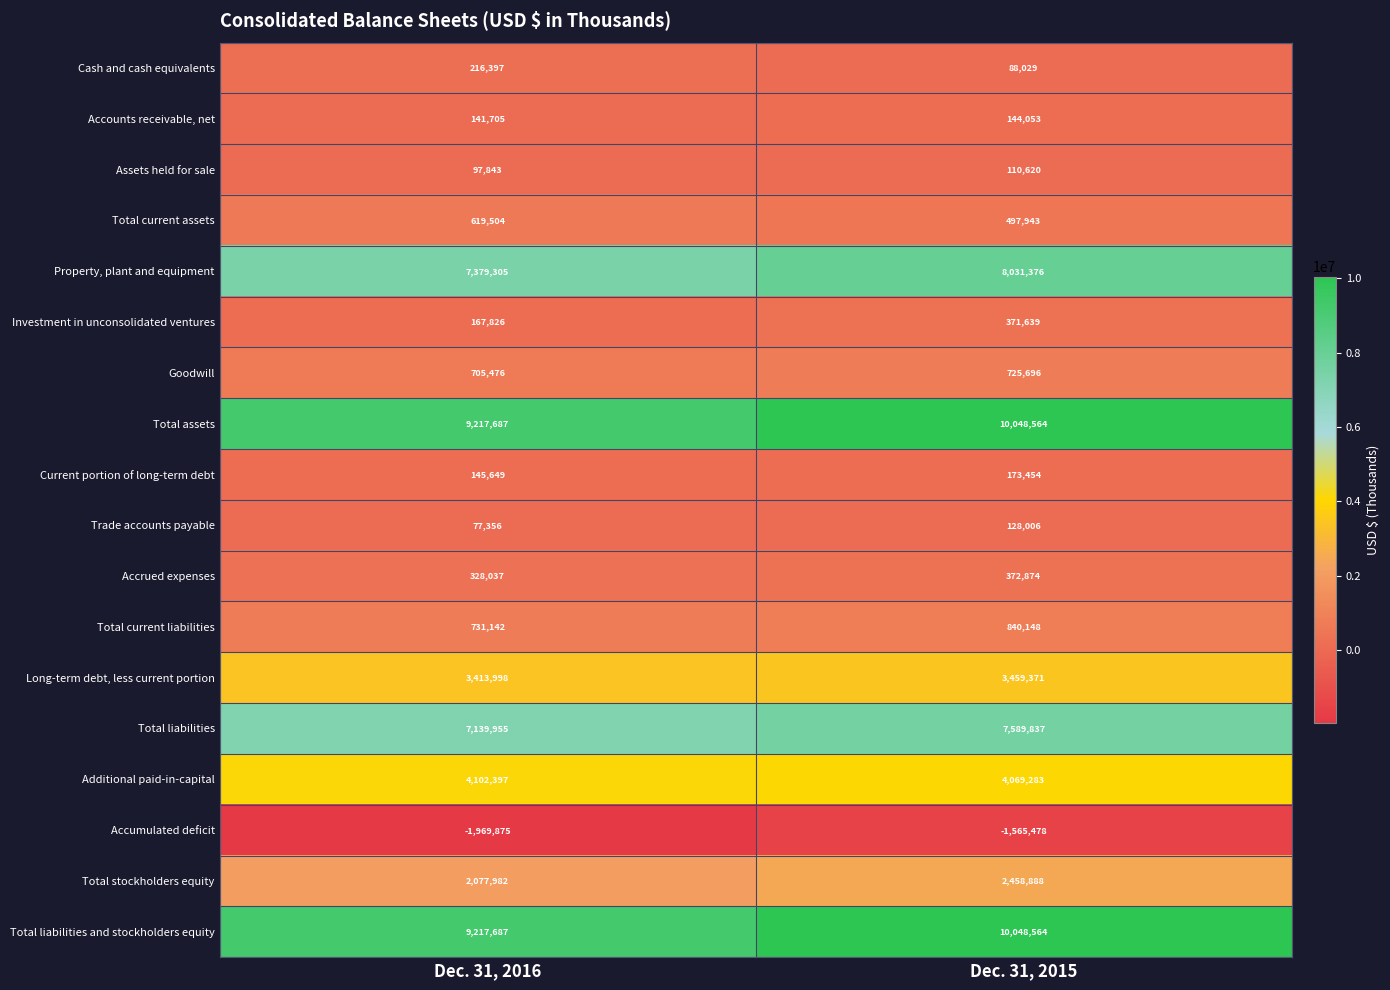

What is the total value across all series at Dec. 31, 2015?

47592867